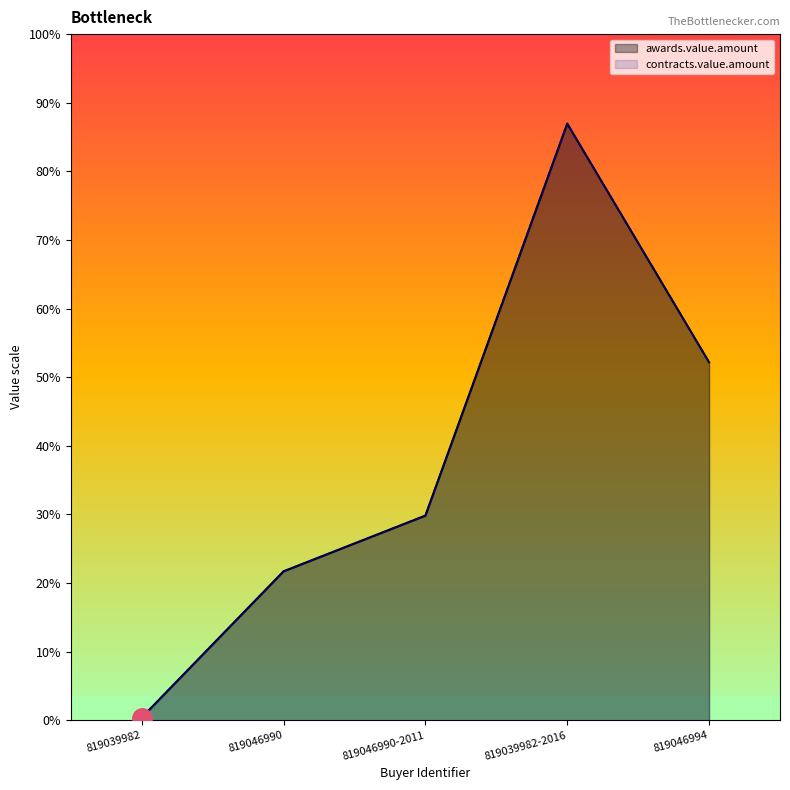

Does the chart display data point markers on the line(s)?

No